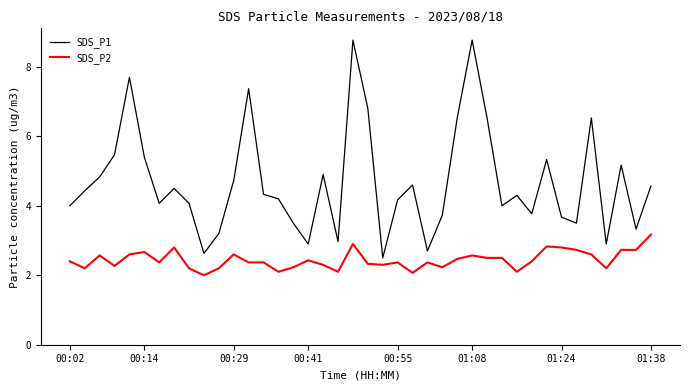

Rank the series by their maximum value, from highest to lowest.

SDS_P1, SDS_P2